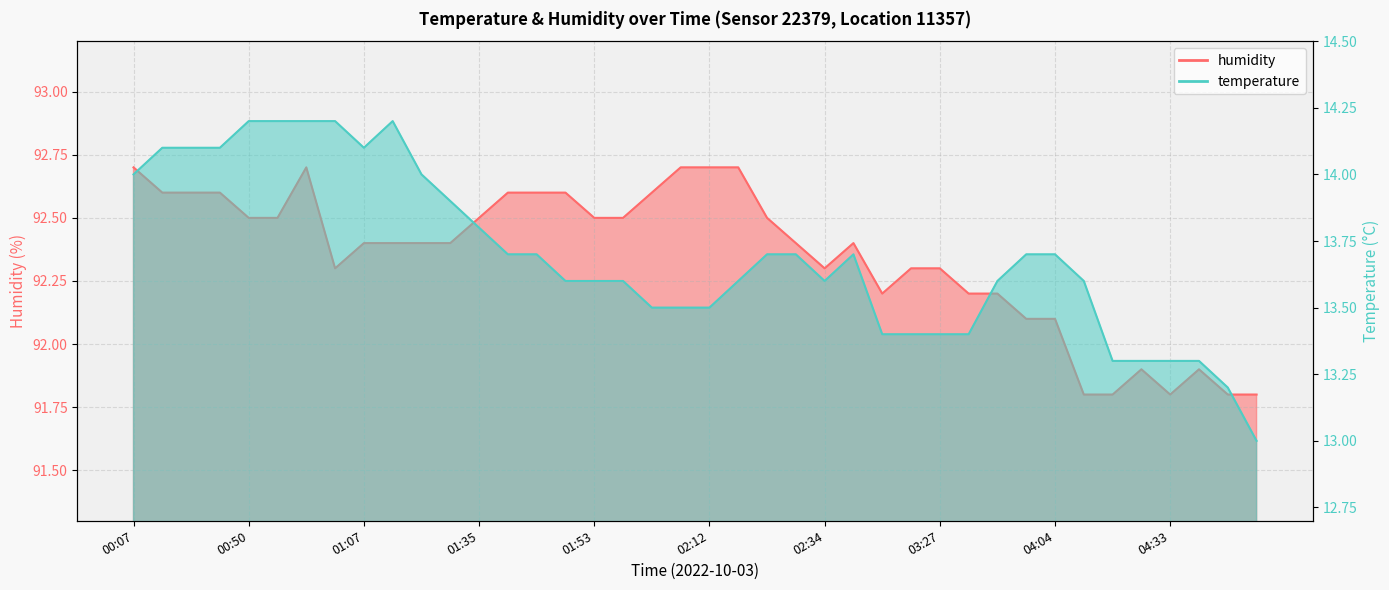

True or false: humidity has more than 2 interior local peaks.

True